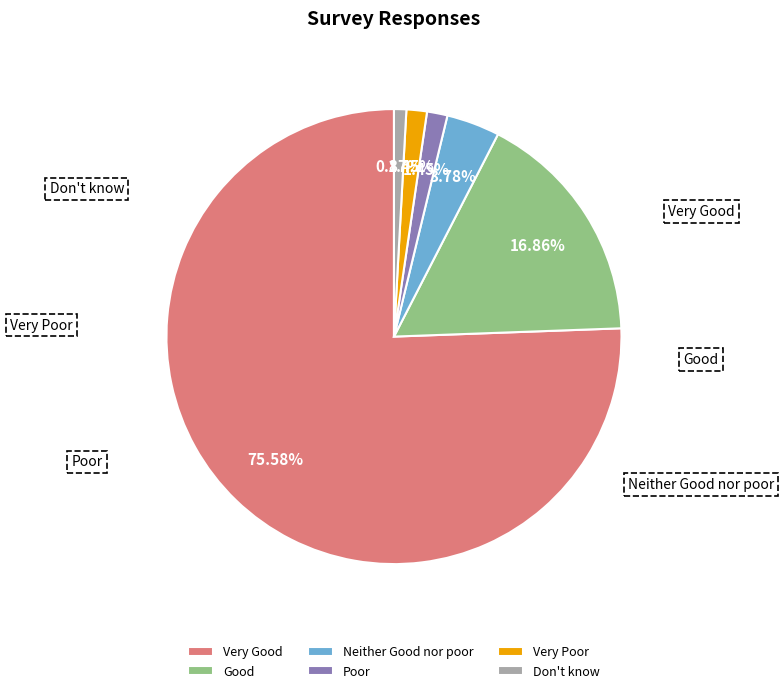

To the nearest percent, what is the difference between the largest and smallest slice percentages?

75%